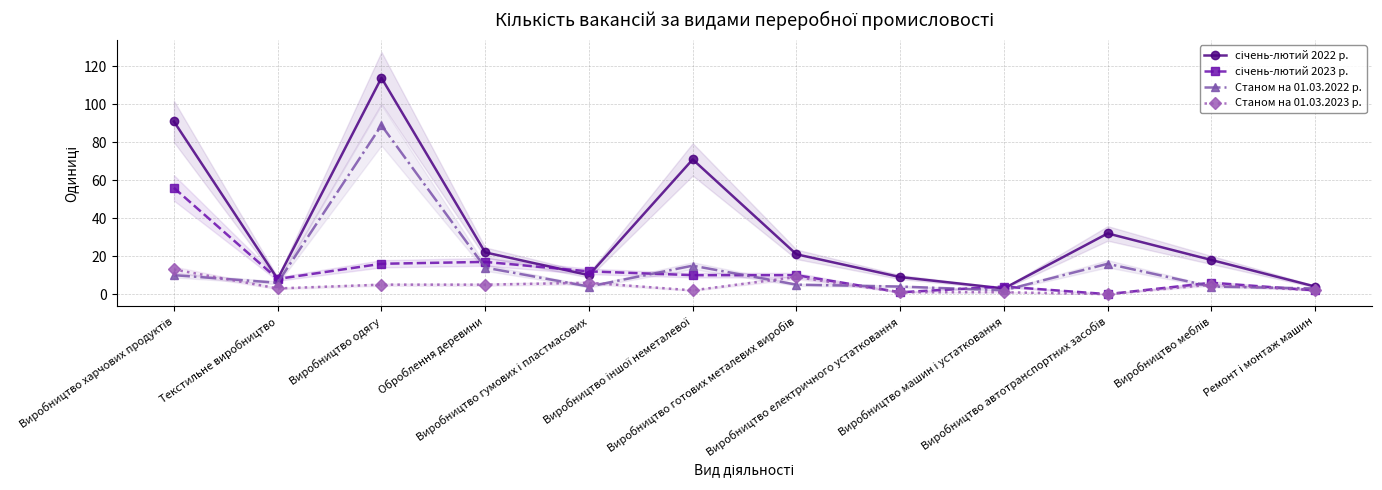

At which category is the sum across all series the highest?

Виробництво одягу